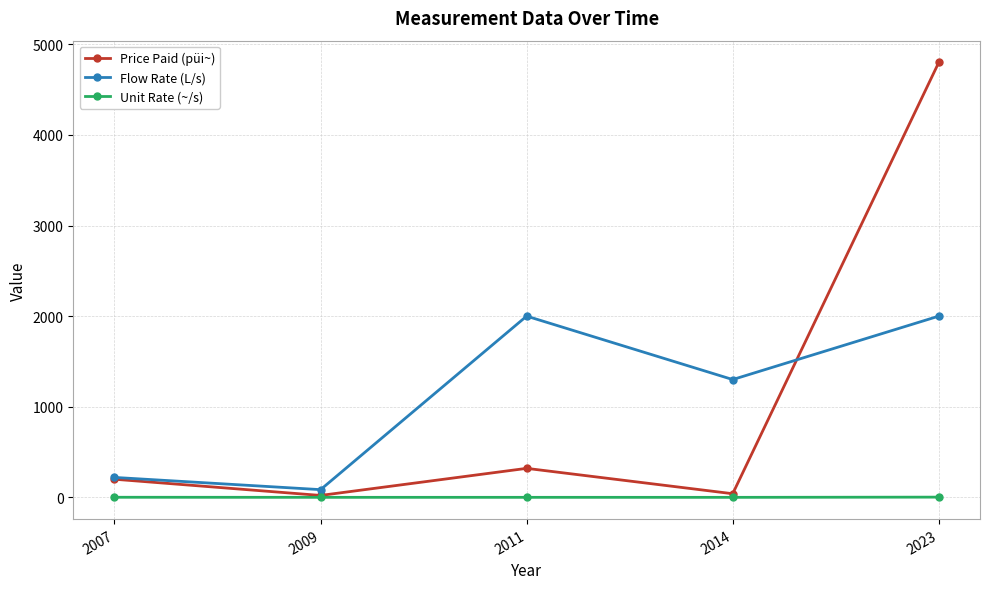

How many lines are shown in the chart?

3